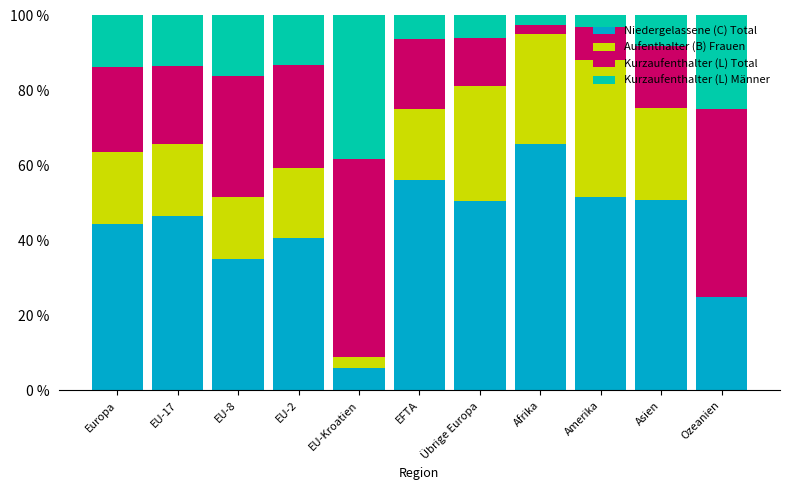

What is the total value across all series at Europa?

100.0